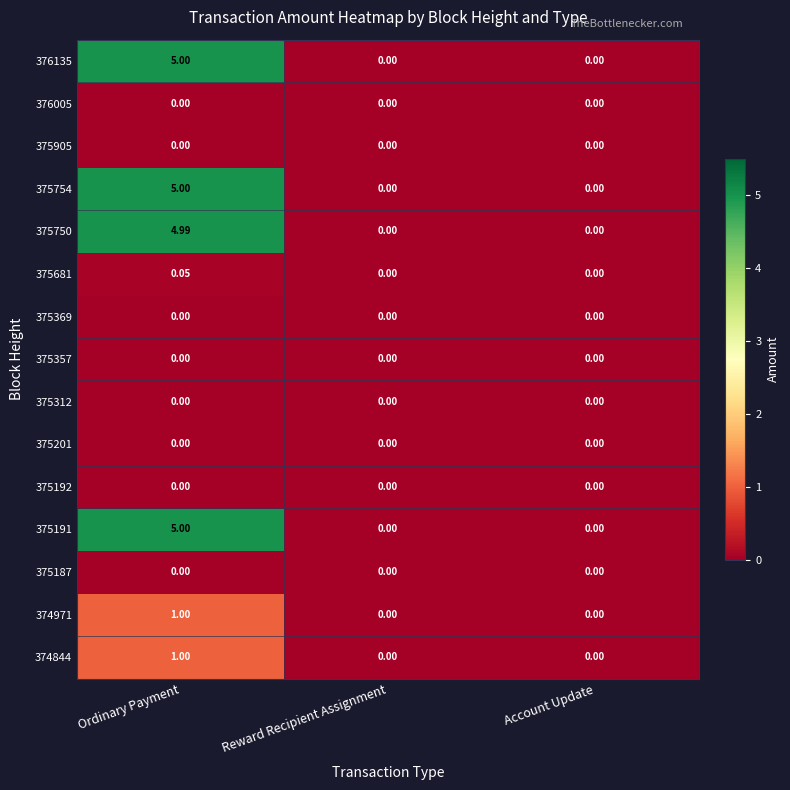

At how many categories does at least one series exceed 1?

1